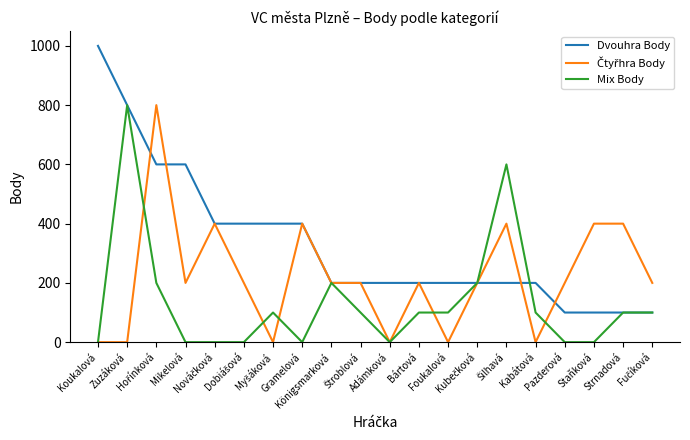

Which series has the largest range (max minus min)?

Dvouhra Body